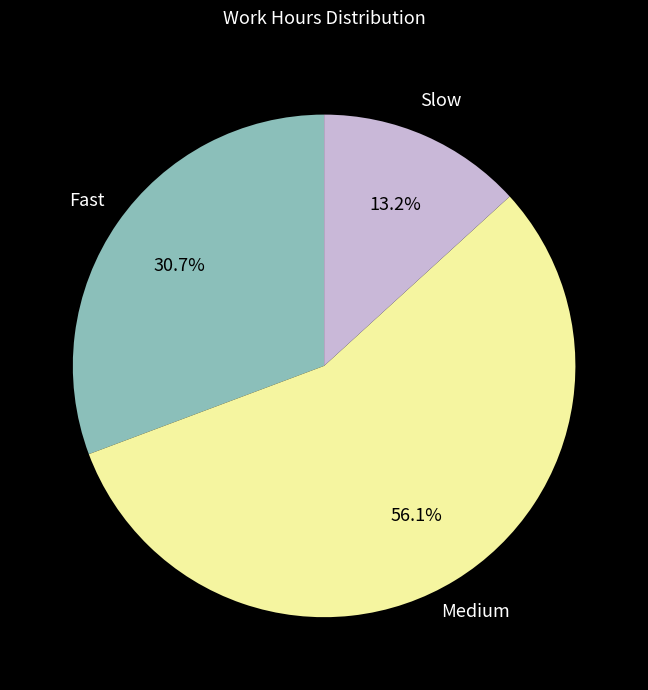

Is there any slice that represents more than half of the pie?

Yes